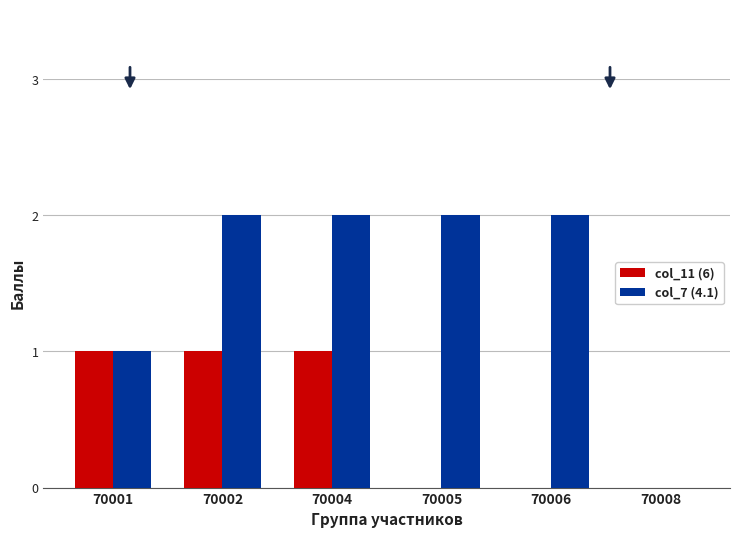

What is the sum of the col_7 (4.1) values at 70004 and 70006?

4